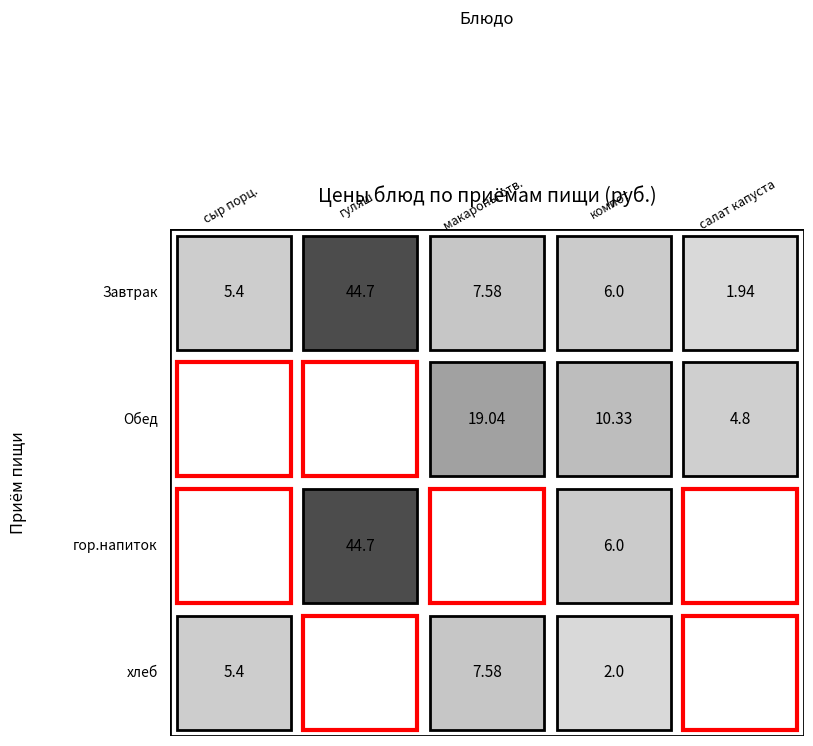

What is the greatest value displayed?

44.7